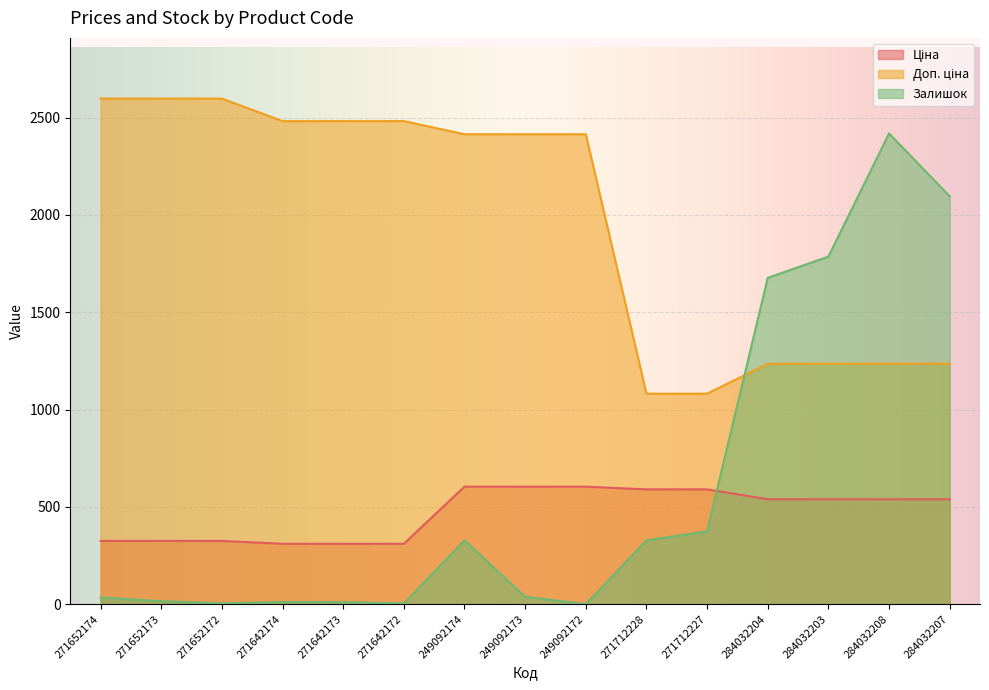

Is it true that Доп. ціна equals 1235.4 at 284032204?

True